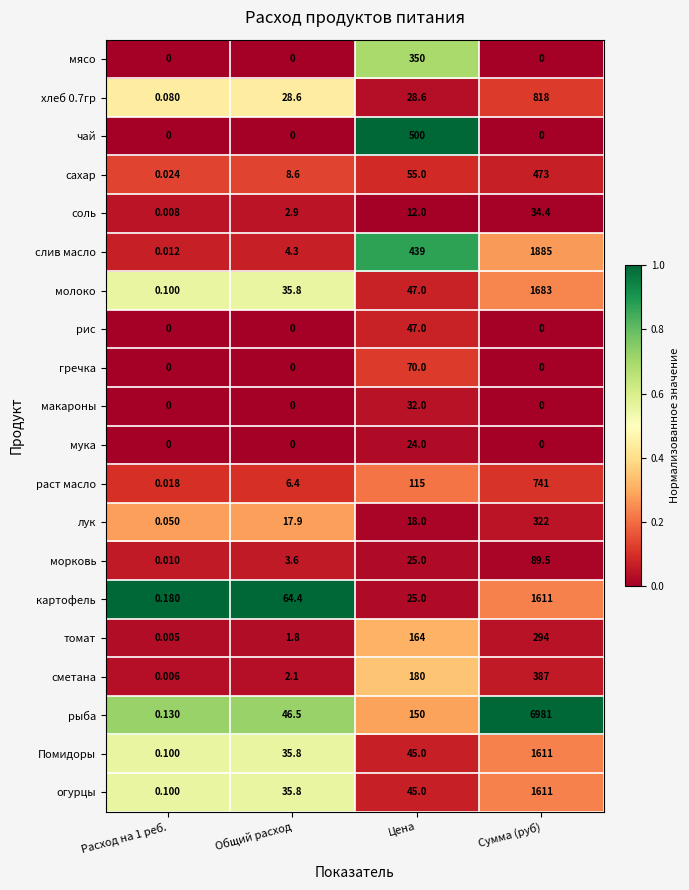

At which category does the chart reach its peak across all series?

Сумма (руб)